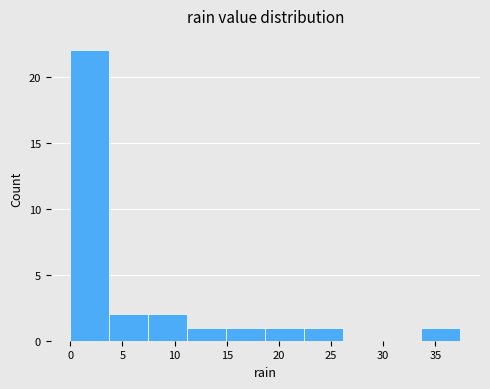

Reading left to right, list every bar in this chart as the range it spans on the x-axis followed by its height. Neither the bar edges nor the heights are printed on the chart, so give them approximately, as read against the axes.

0.0 to 3.5: 22
3.5 to 7.5: 2
7.5 to 11.0: 2
11.0 to 15.0: 1
15.0 to 18.5: 1
18.5 to 22.5: 1
22.5 to 26.0: 1
26.0 to 30.0: 0
30.0 to 33.5: 0
33.5 to 37.5: 1